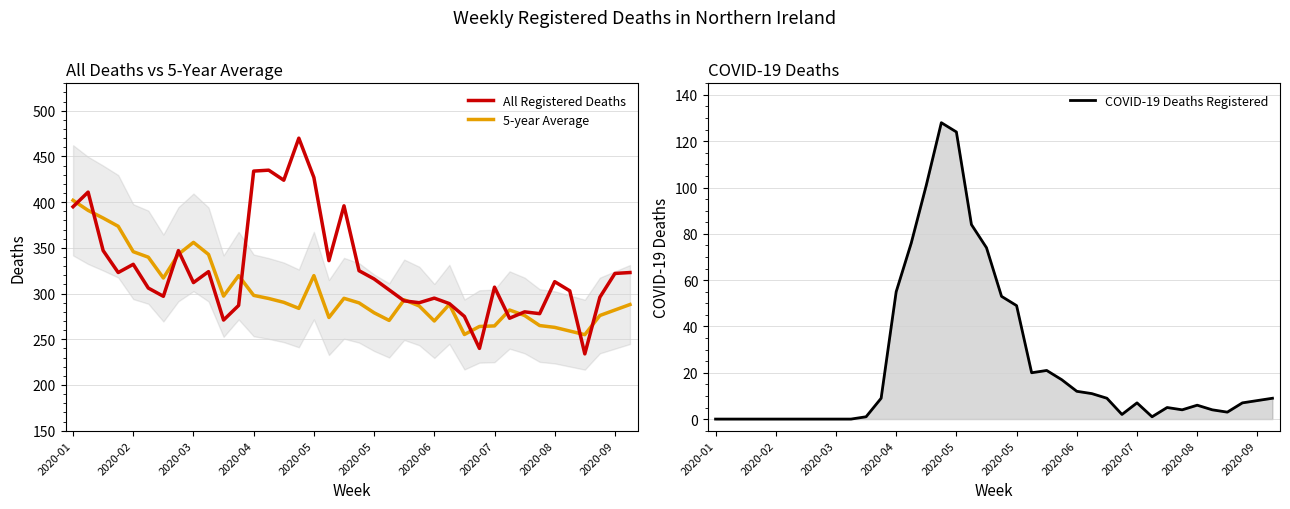

What is the difference between the 5-year Average values at 32 and 15?

20.8